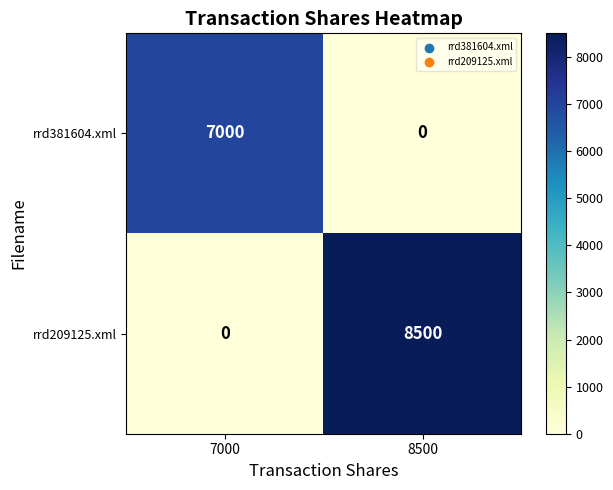

Count the number of data series in this chart.

2